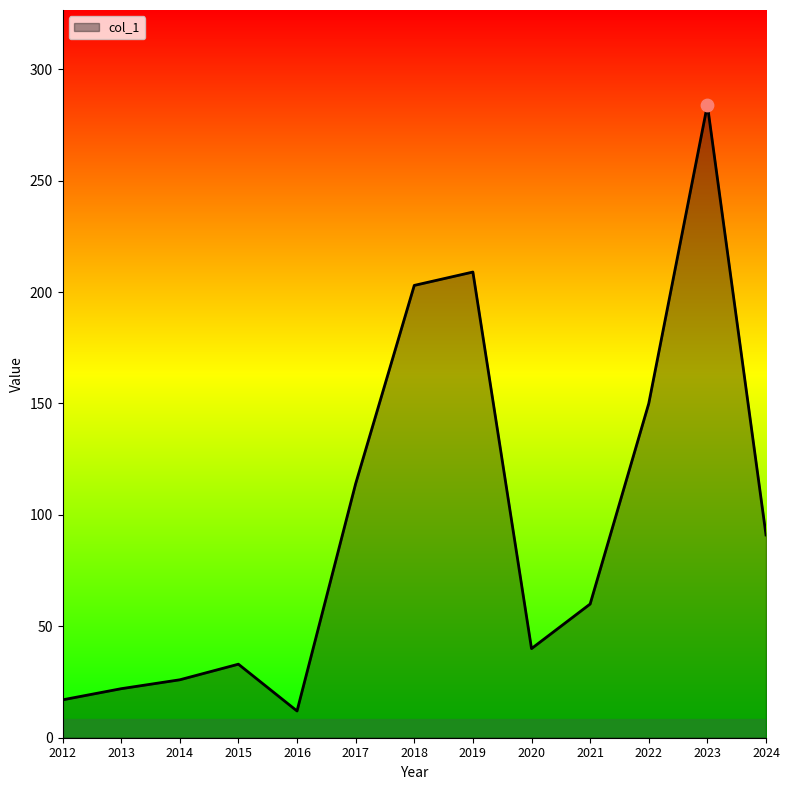

What is the ratio of the value at 2019 to the value at 2013?

9.5